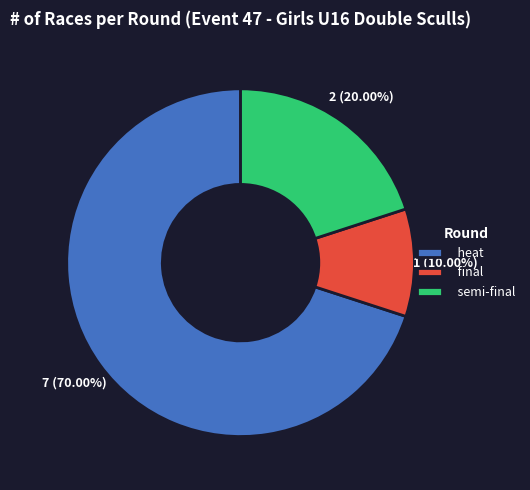

Which category has the biggest portion of the pie?

heat